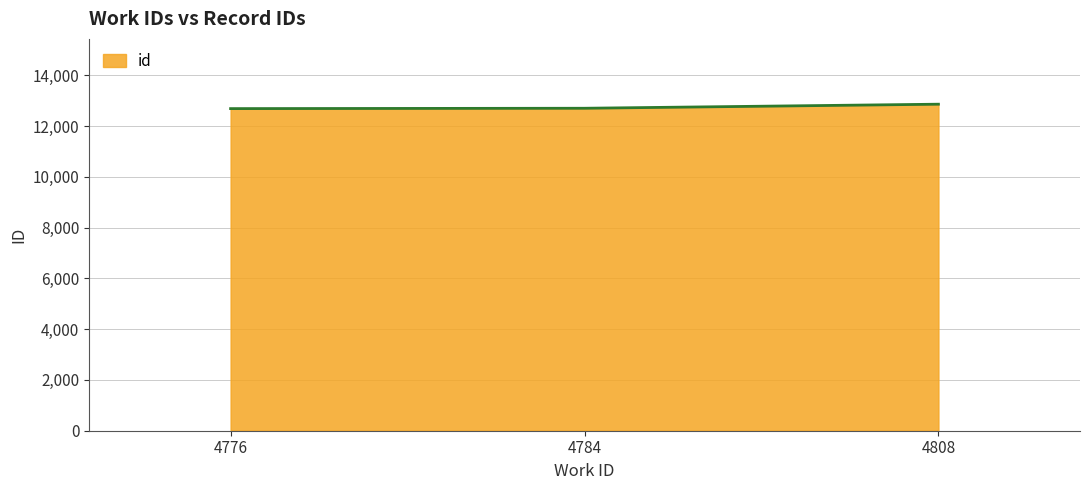

What is the minimum value shown in the chart?

12689